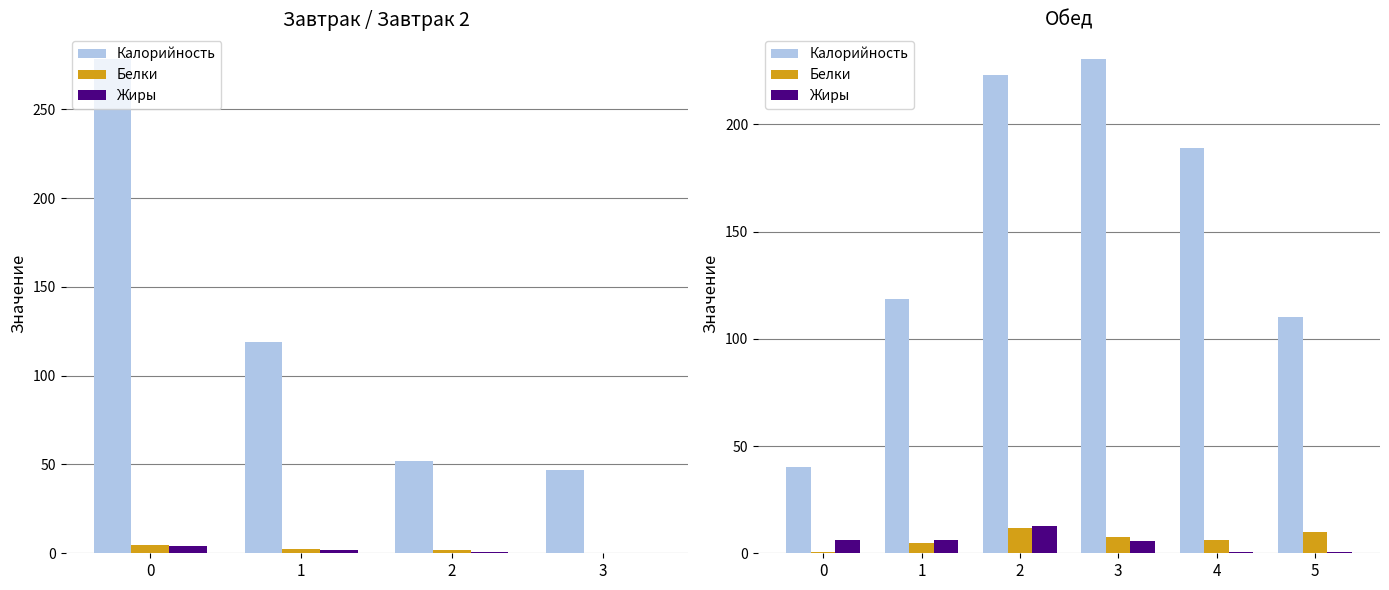

Which series has the largest total across all categories?

Калорийность